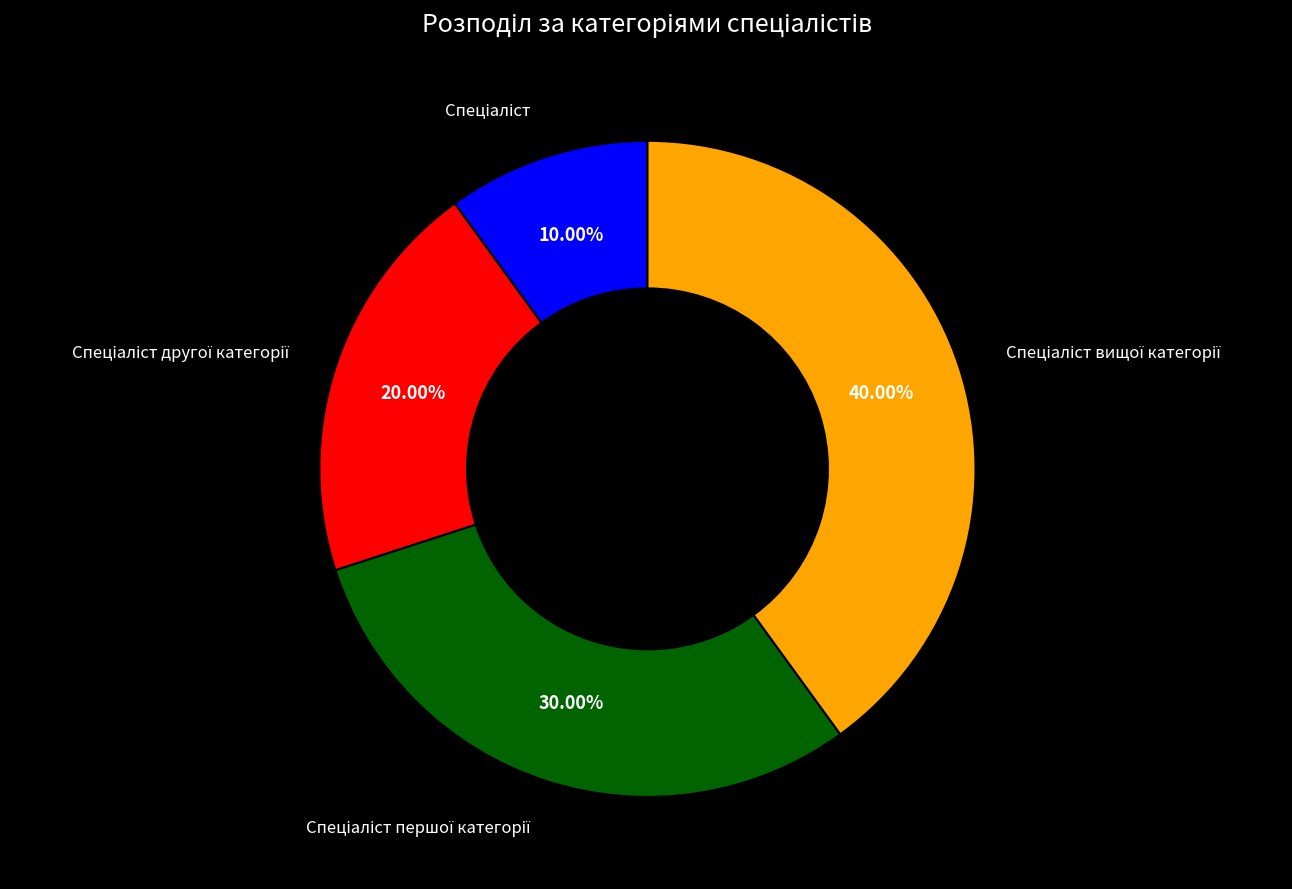

Is there any slice that represents more than half of the pie?

No